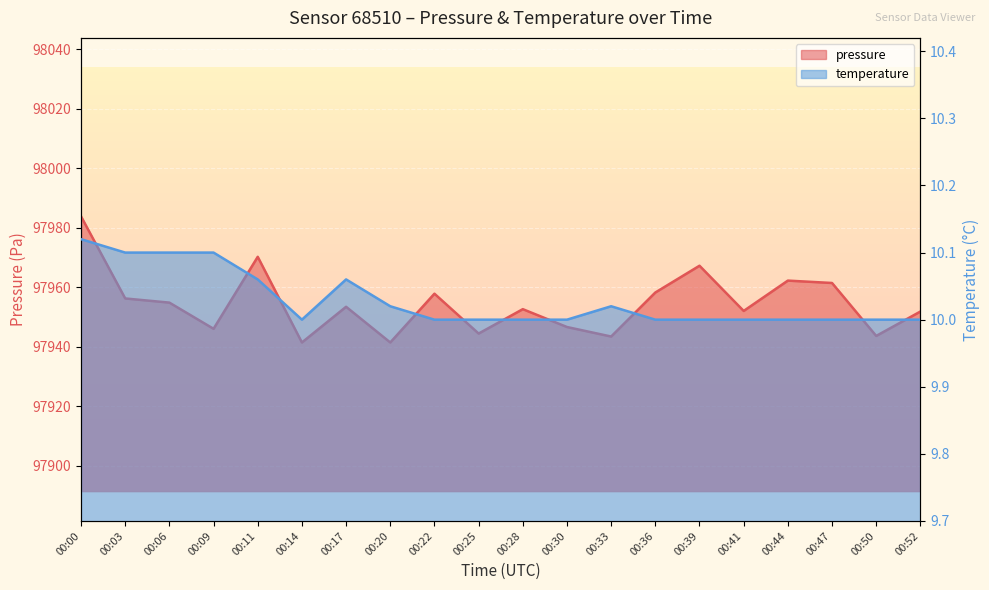

What is the value of the pressure point at the 5th from the left?

97970.2